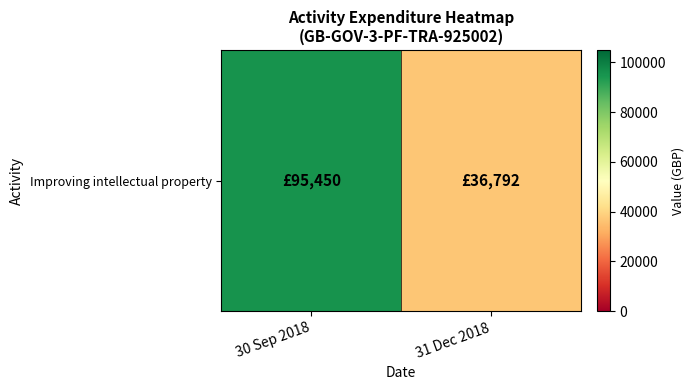

What is the sum of all values?

132242